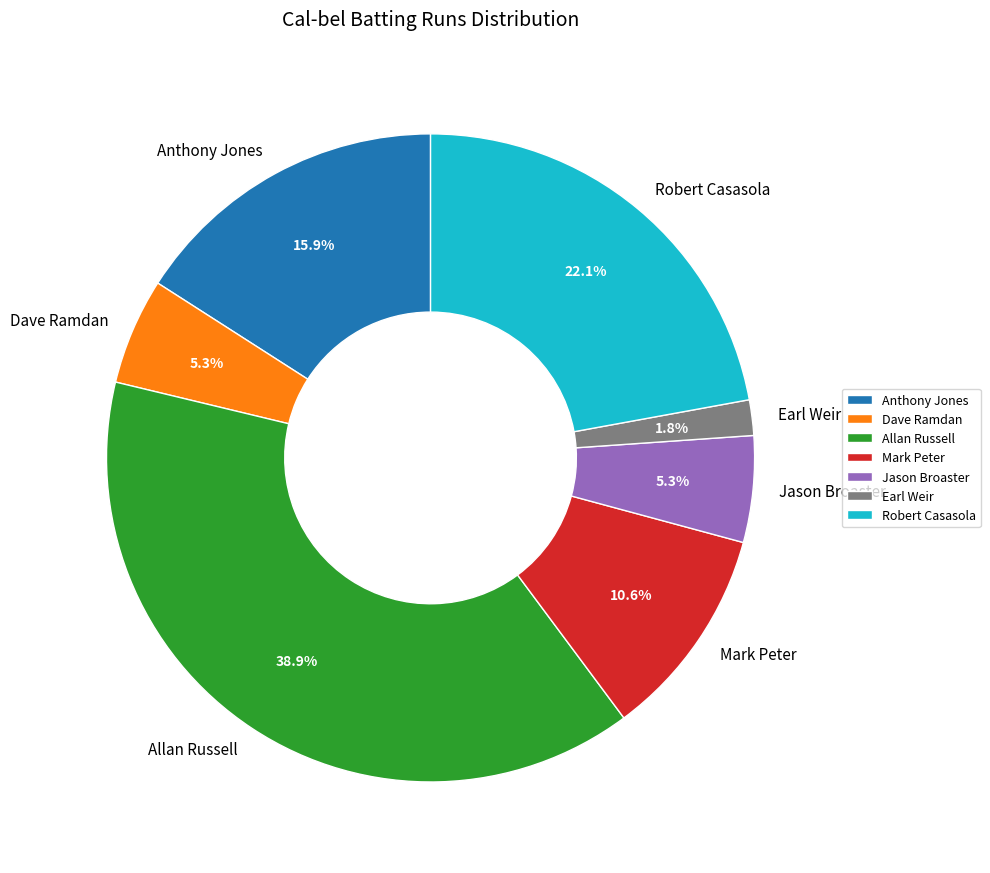

To the nearest percent, what is the difference between the largest and smallest slice percentages?

37%